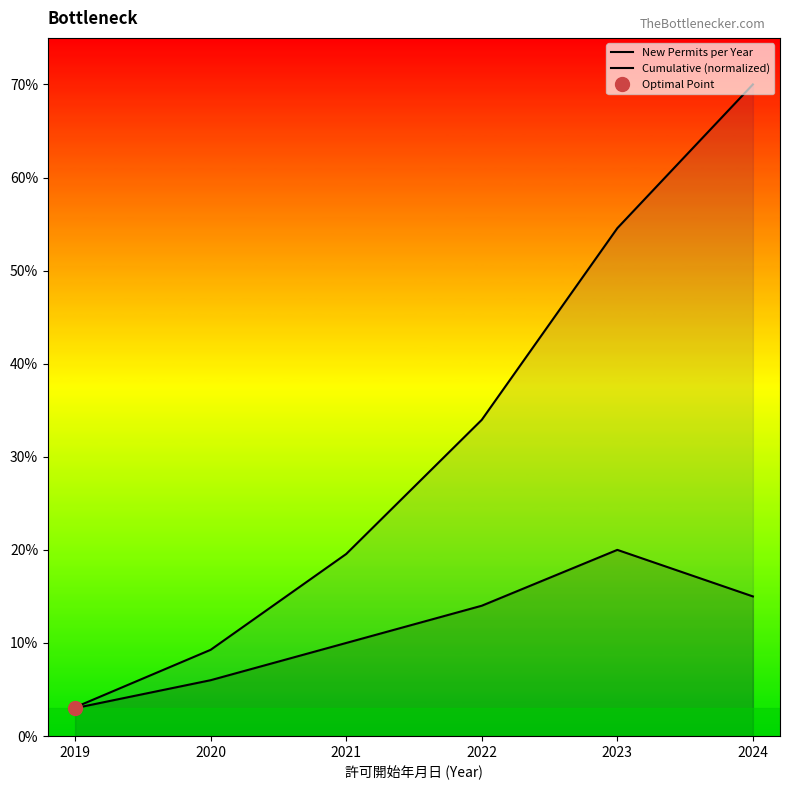

How many data points in Cumulative (normalized) are above 33?

3